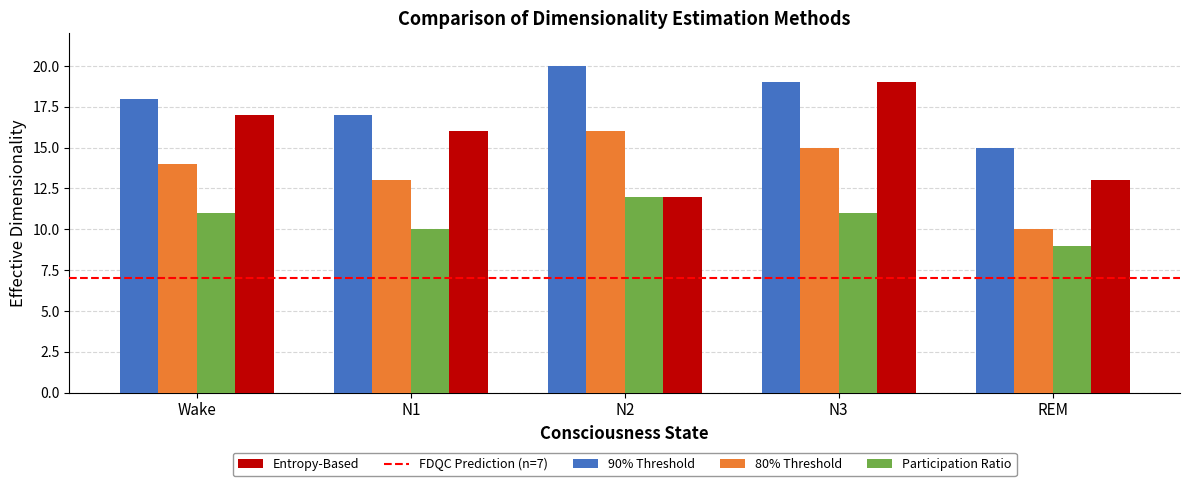

How many bars are there in total?

20